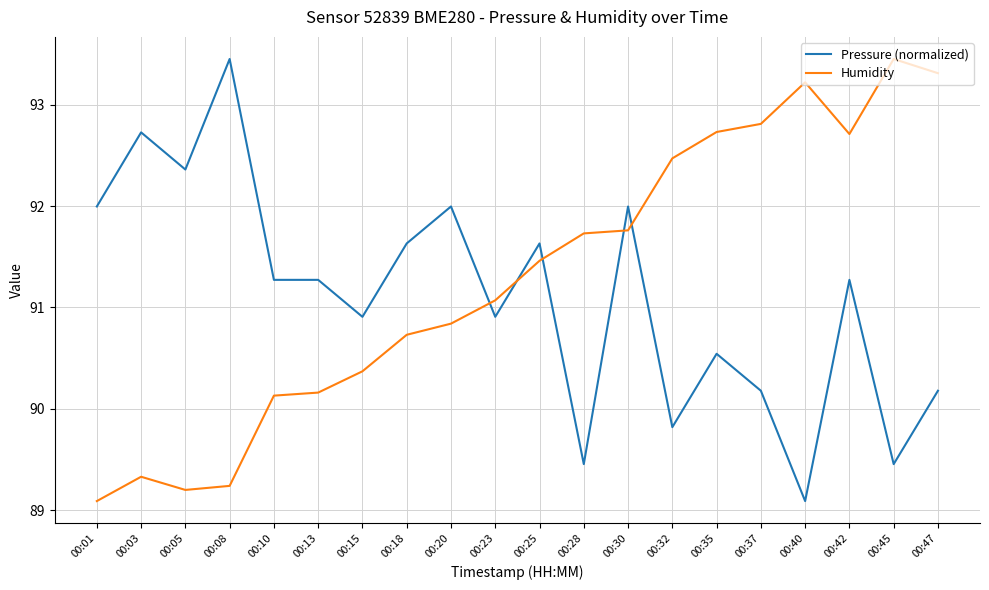

What is the smallest value displayed?

89.1